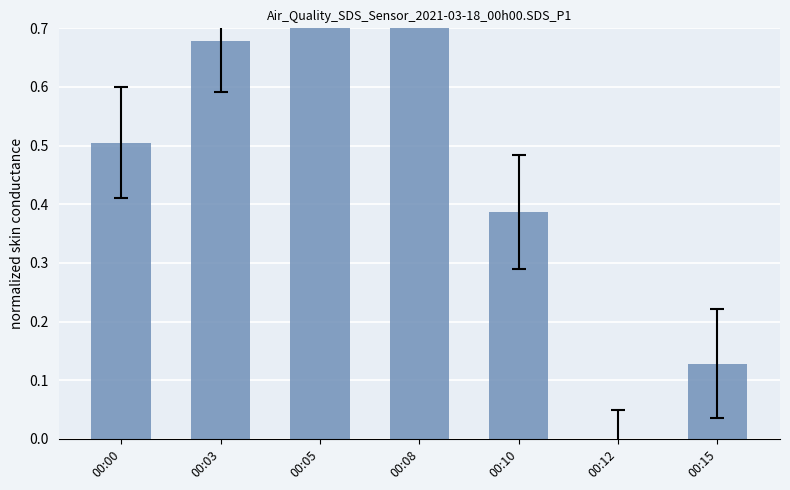

What is the difference between the second highest and second lowest values?

0.8